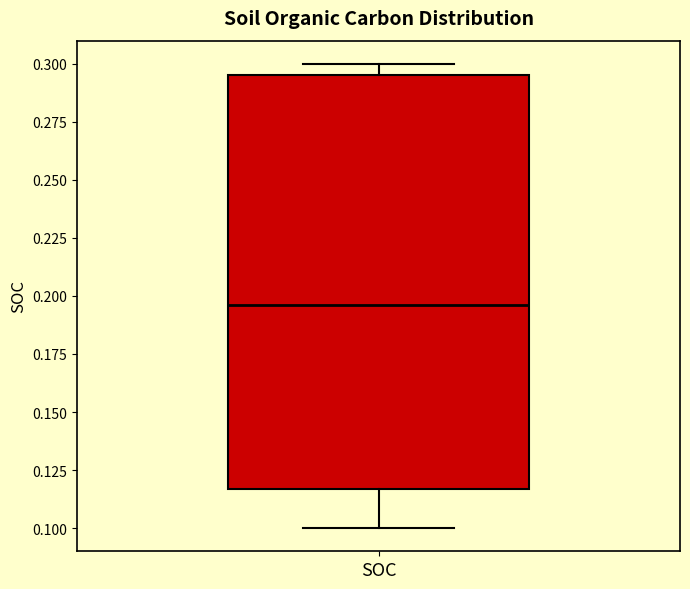

Transcribe this box plot: give where the median line is, the range the box spans, and where the two whiskers end, as read against the y-axis. The values are not printed on the chart, so give them approximately, as read against the axis.

median 0.195, box 0.115 to 0.295, whiskers 0.100 to 0.300